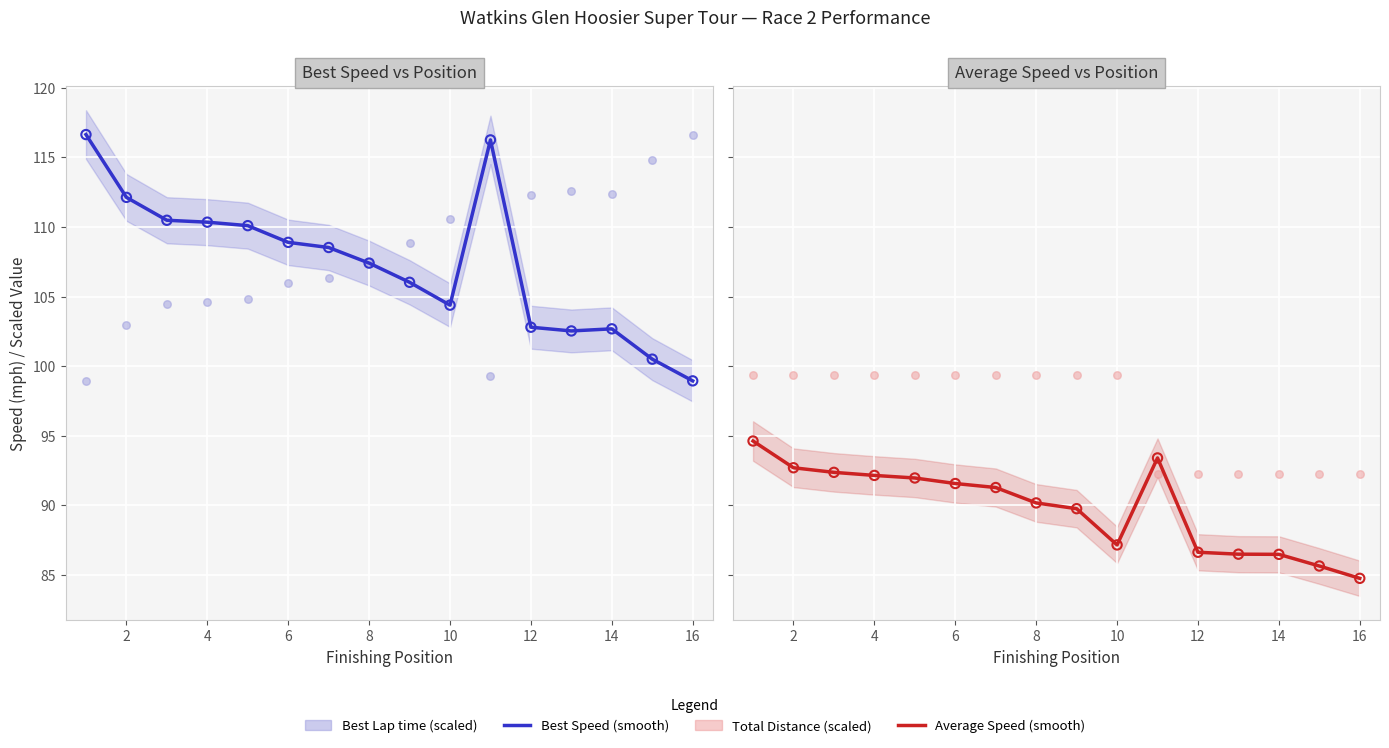

Is the value of Total Distance (scaled) at 16 greater than the value of Average Speed (smooth) at 4?

Yes